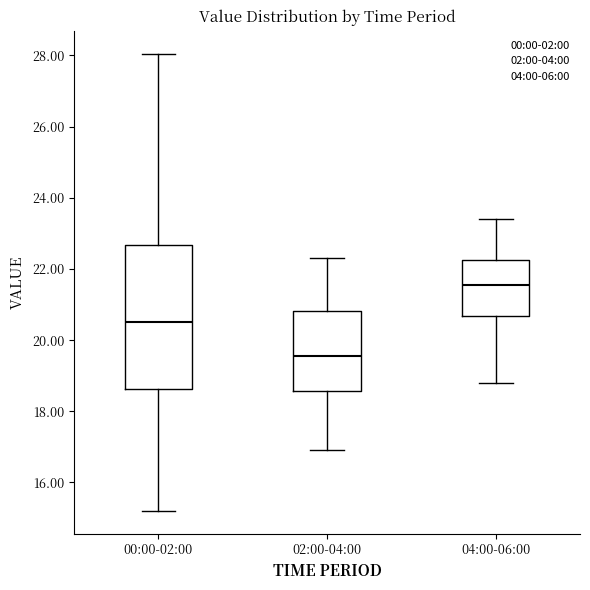

Comparing the boxes themselves (not the whiskers), which one is the tallest?

00:00-02:00